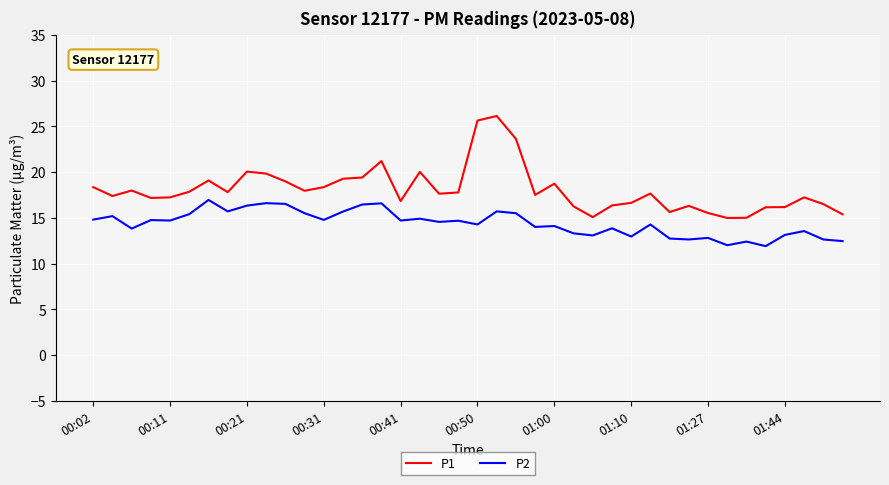

Which series has the largest range (max minus min)?

P1